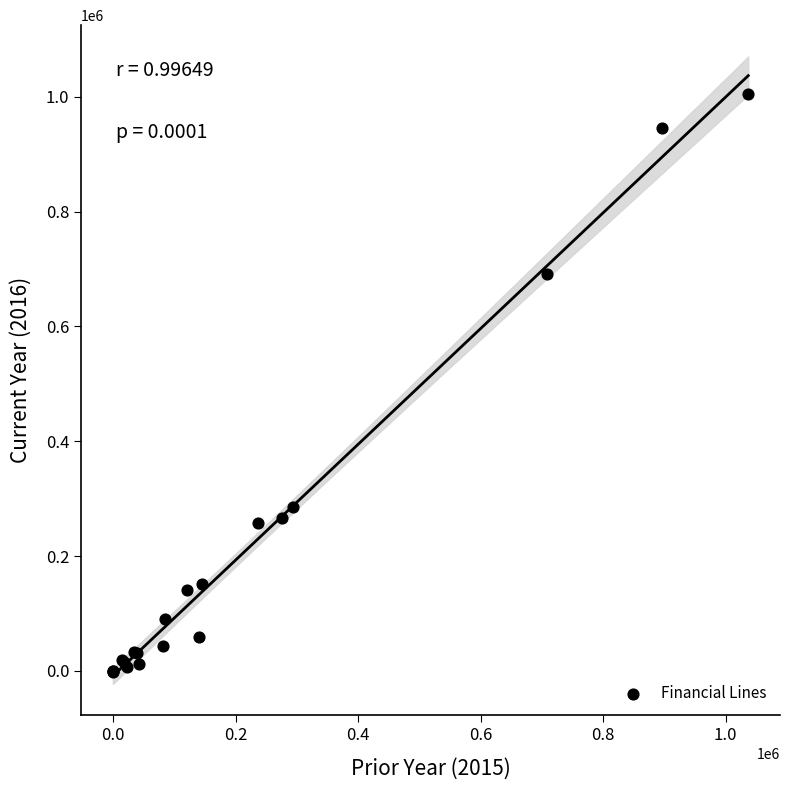

What Y value in the scatter plot is closest to 501501?

691772.9